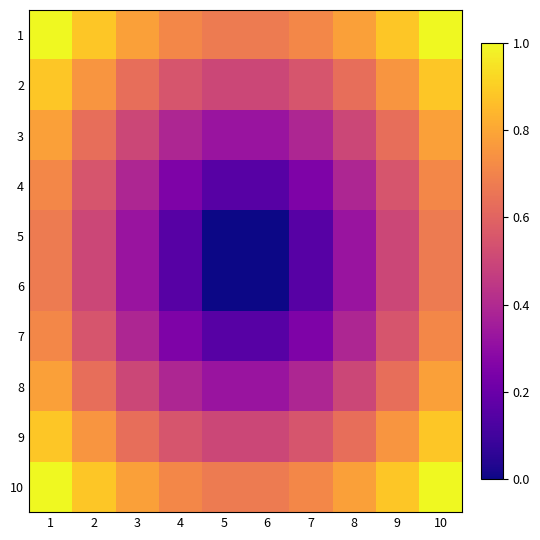

Count the number of categories in the chart.

10